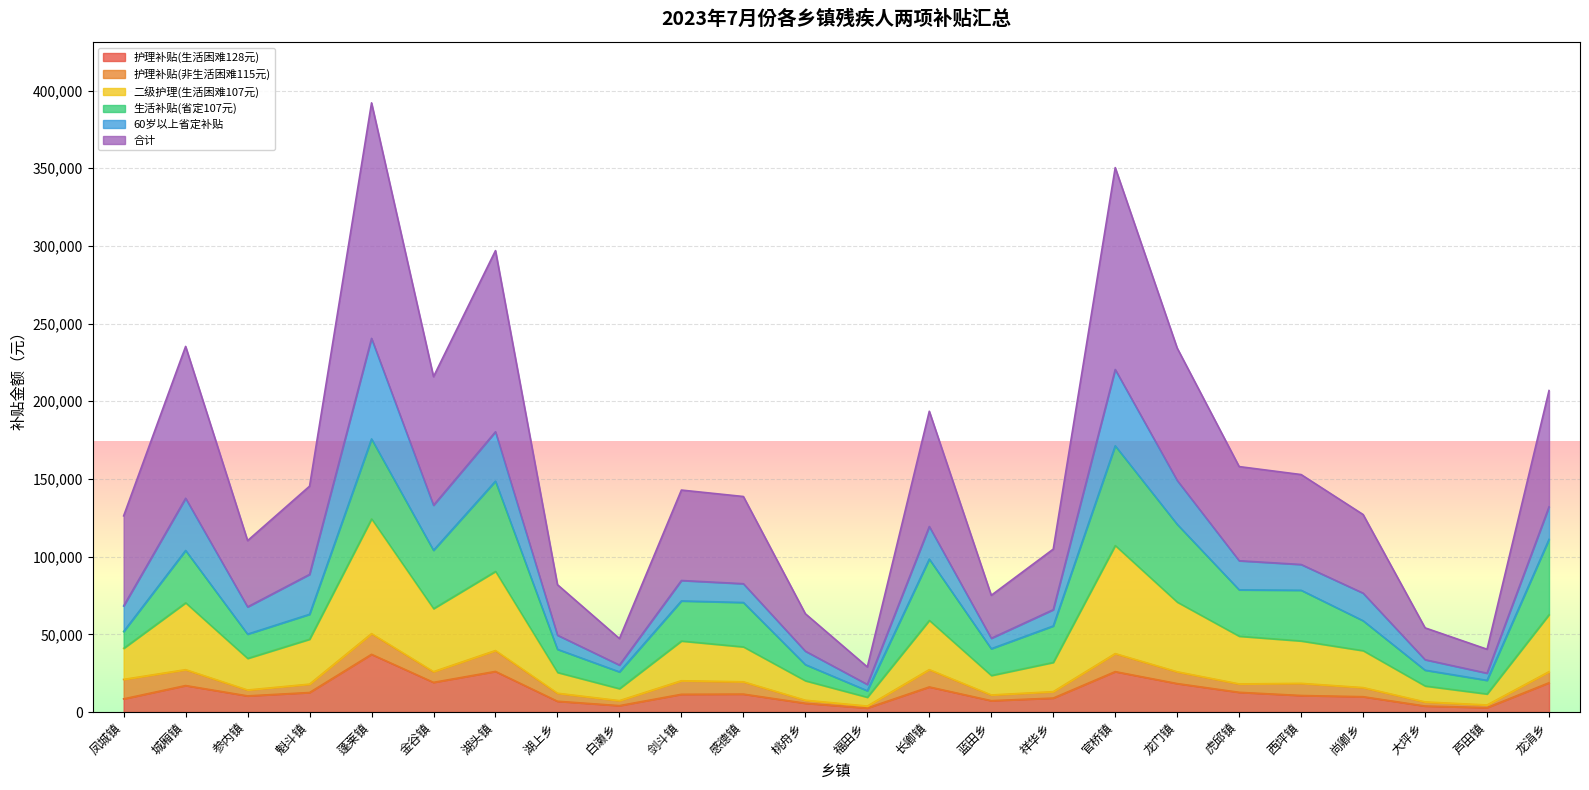

What is the label of the 14th point from the left?

长卿镇